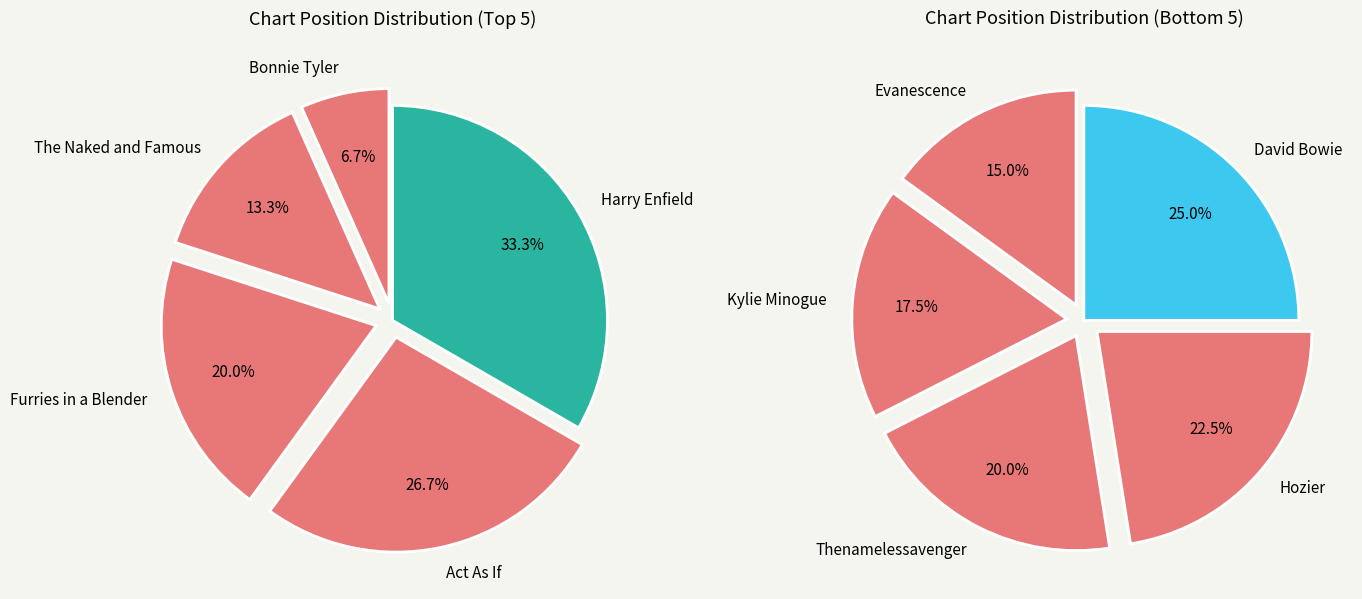

Count the number of slices in the pie.

10